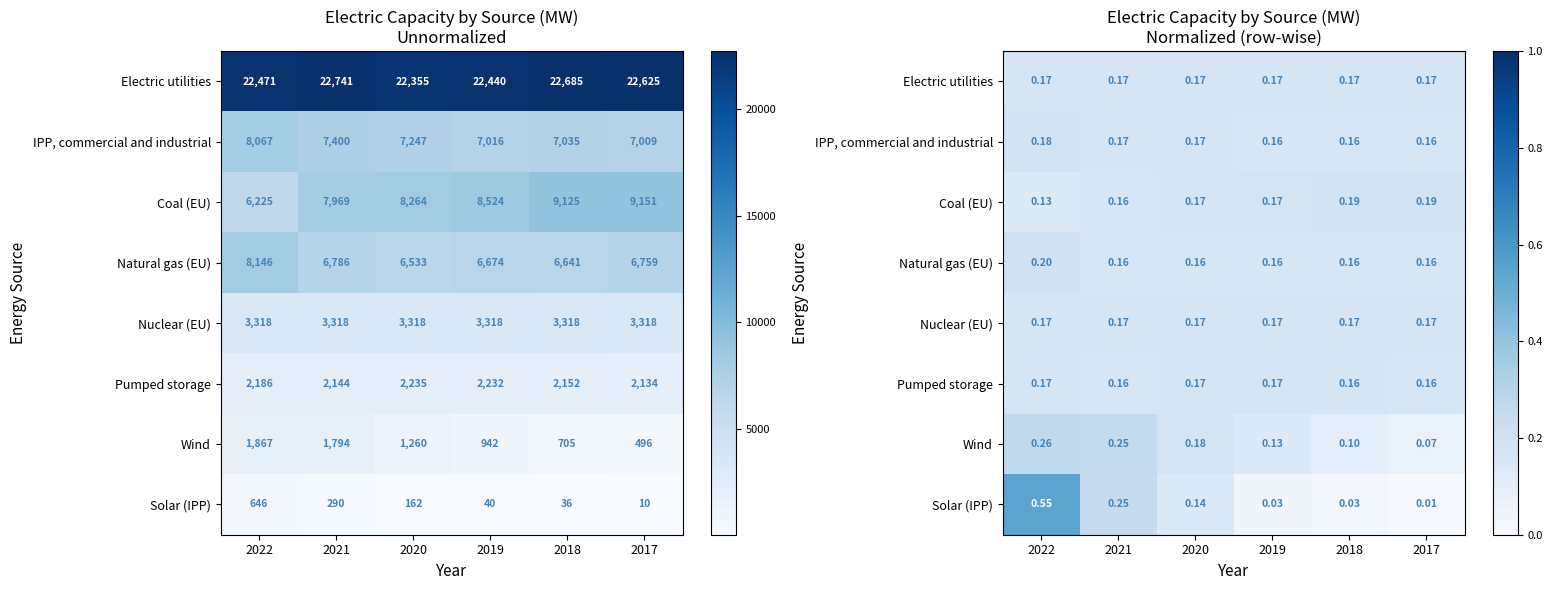

What is the approximate value of Coal (EU) at 2022?

0.1